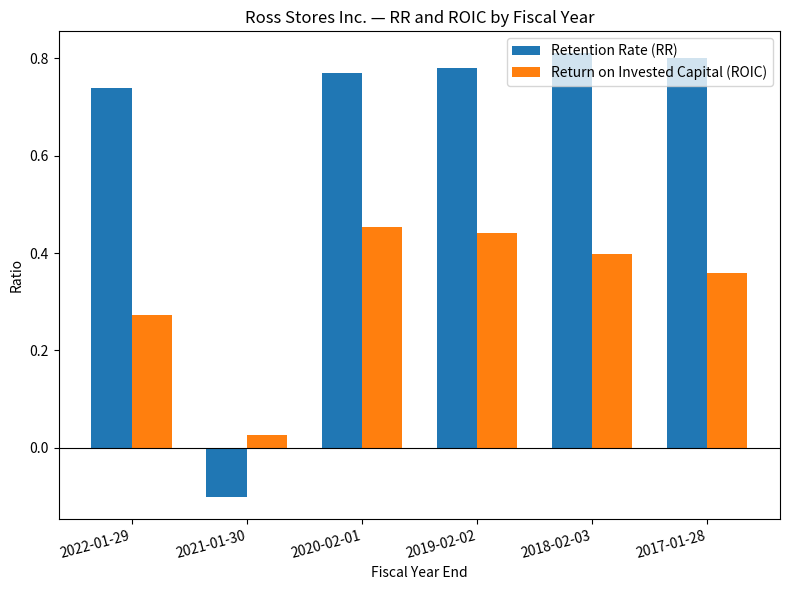

How many values in the Retention Rate (RR) series are below 0?

1